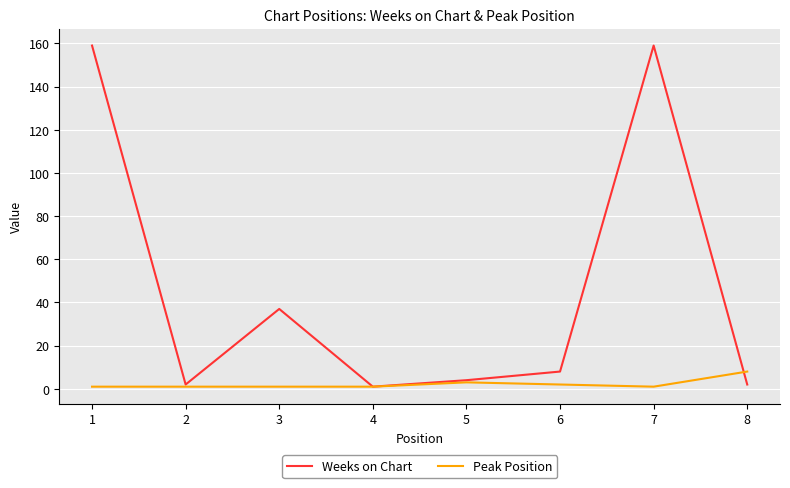

What is the difference between the maximum and minimum values in the Weeks on Chart series?

158